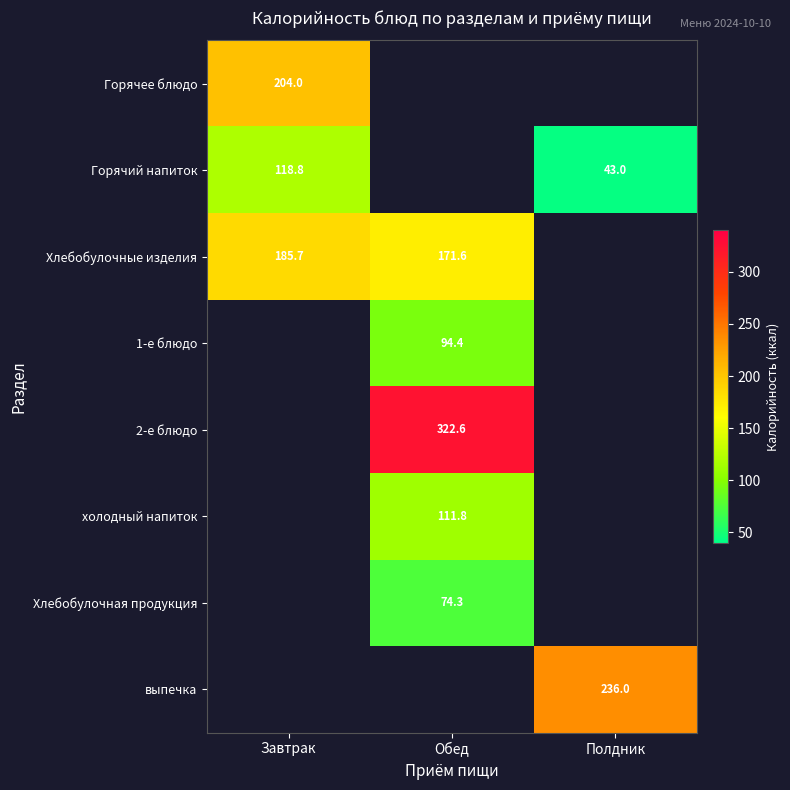

What is the difference between the Хлебобулочные изделия values at Обед and Завтрак?

14.1